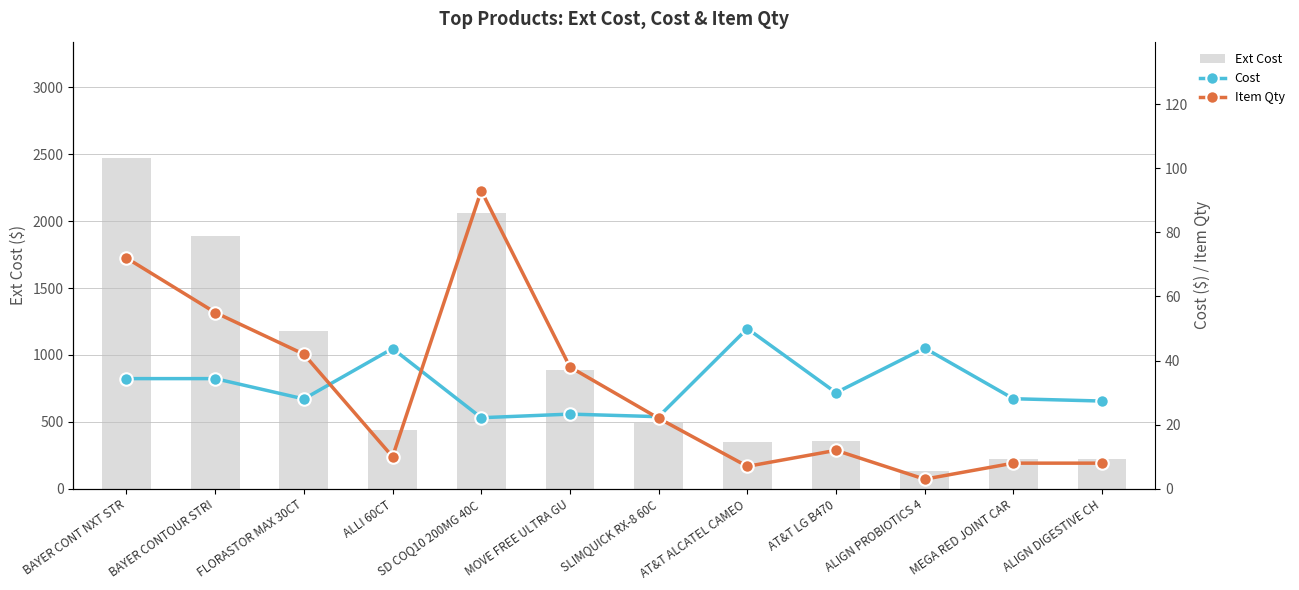

At which label does Cost reach its minimum?

SD COQ10 200MG 40C